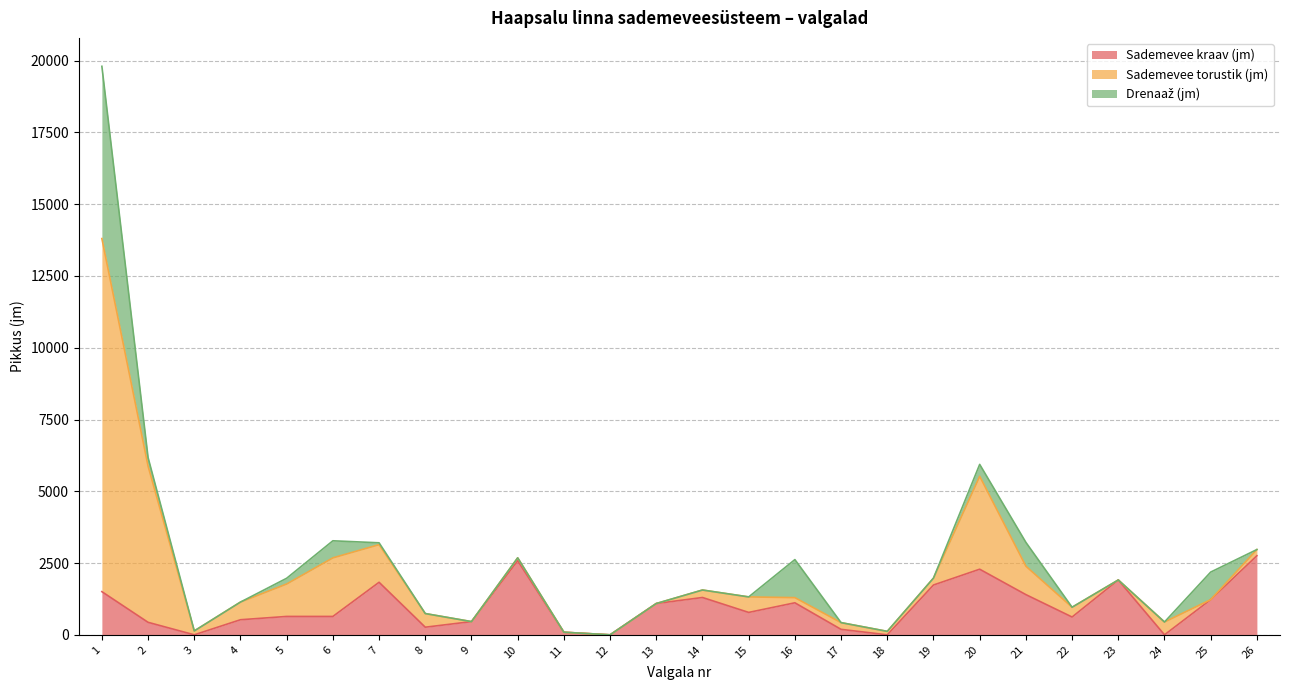

Which category has the highest value in the Sademevee torustik (jm) series?

1